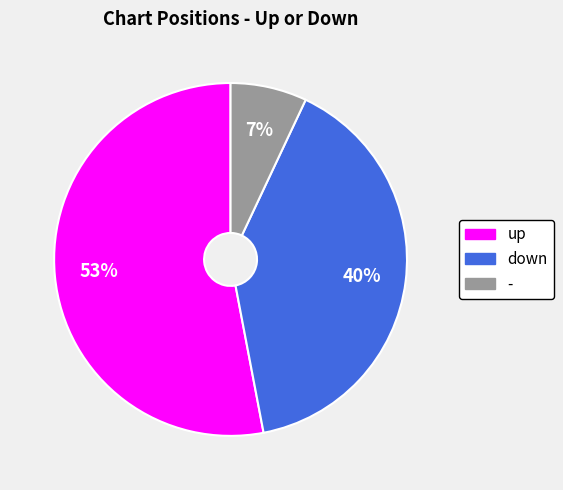

How many slices are in this pie chart?

3